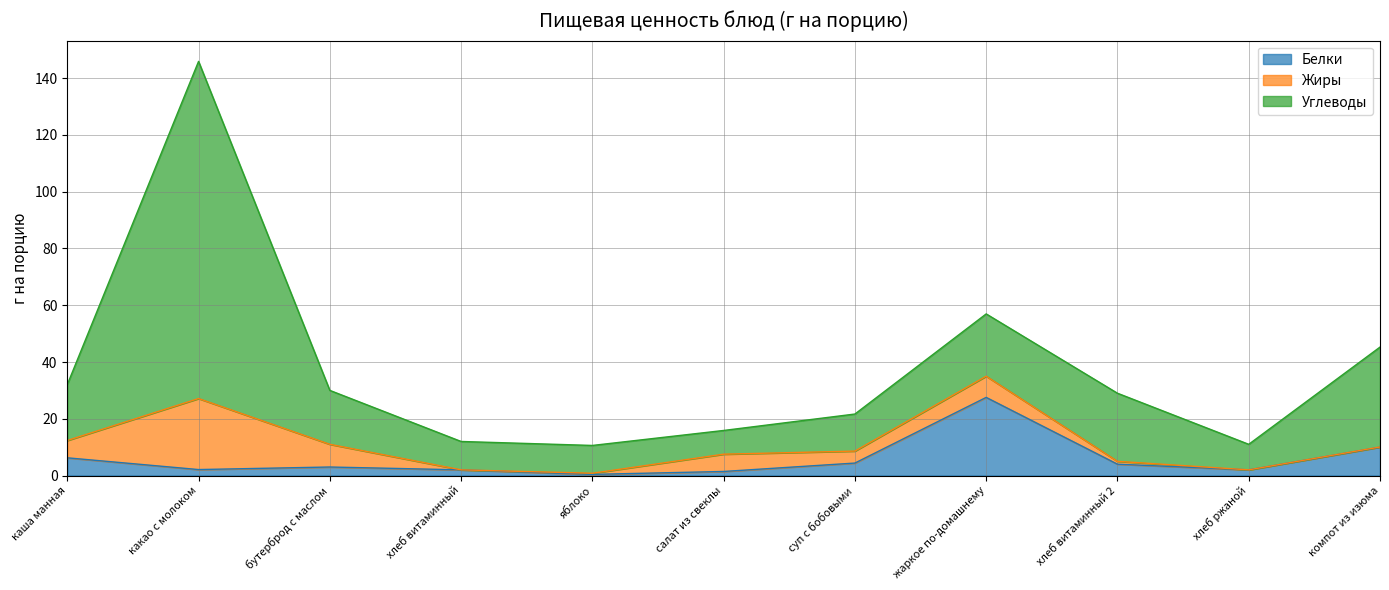

Between хлеб витаминный and суп с бобовыми, which series saw the biggest shift?

Жиры